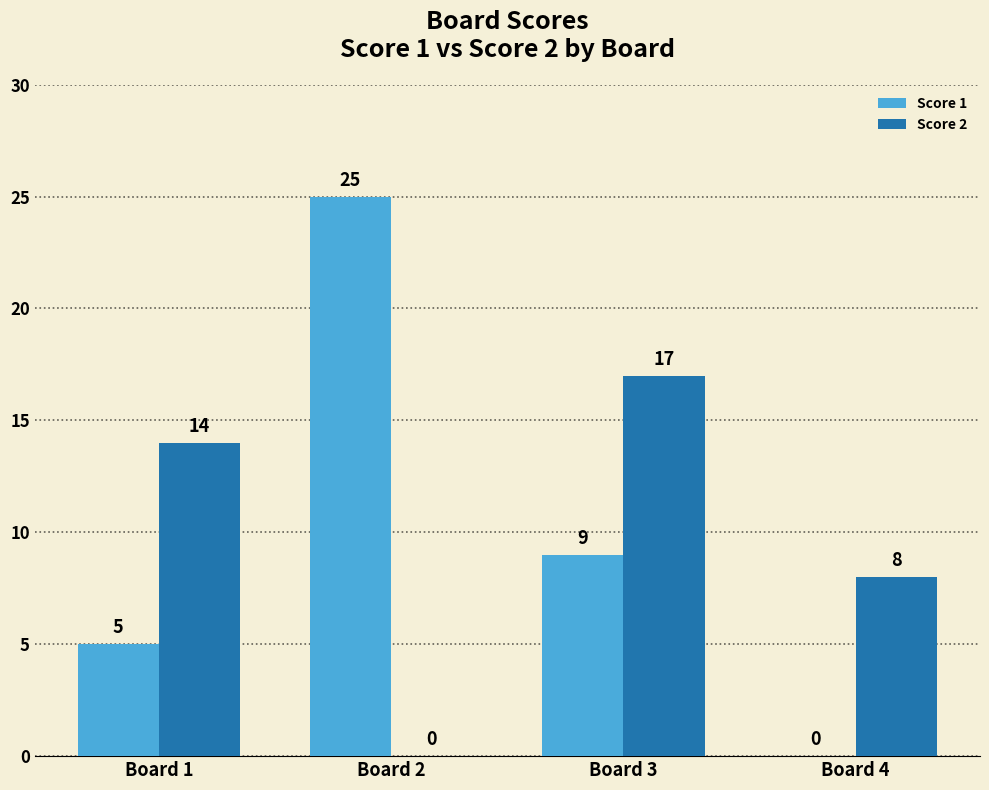

Reading right to left, transcribe all the data shown in this chart.

Score 1: 0	9	25	5
Score 2: 8	17	0	14